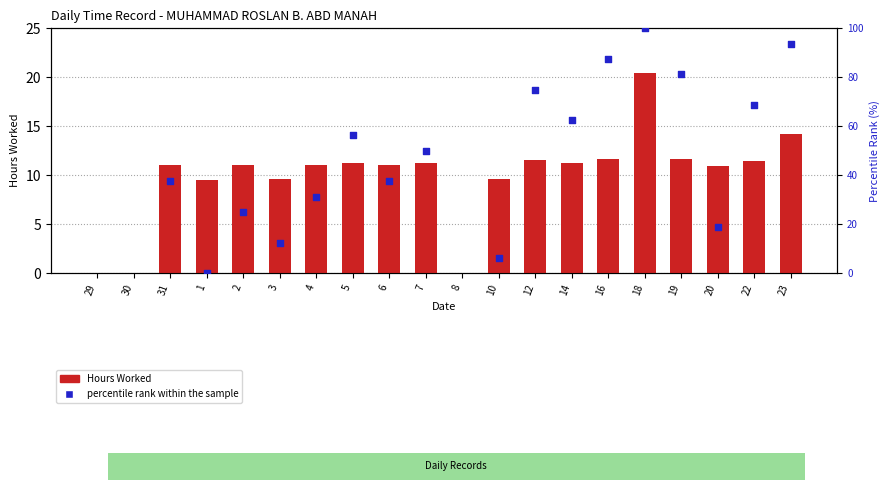

What is the change in value from 6 to 12?

+0.5